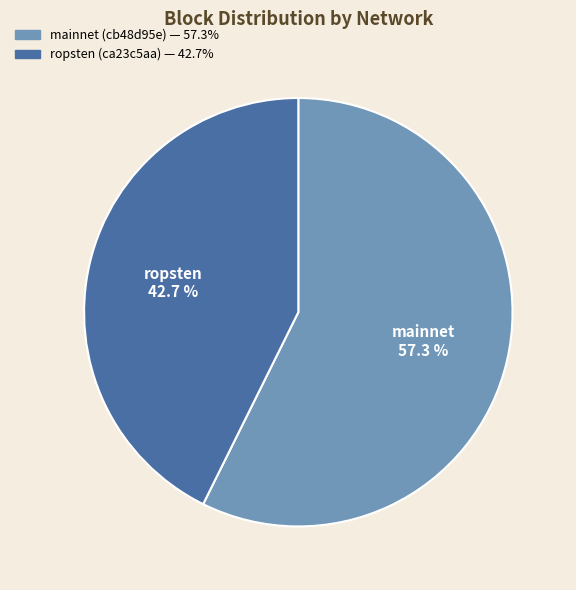

Count the number of slices in the pie.

2